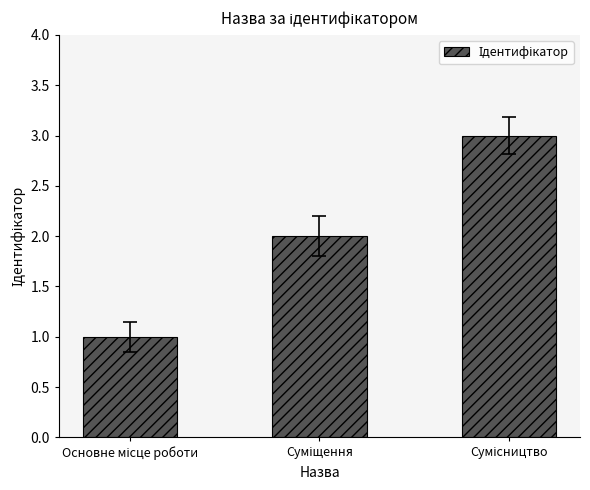

What is the maximum value shown in the chart?

3